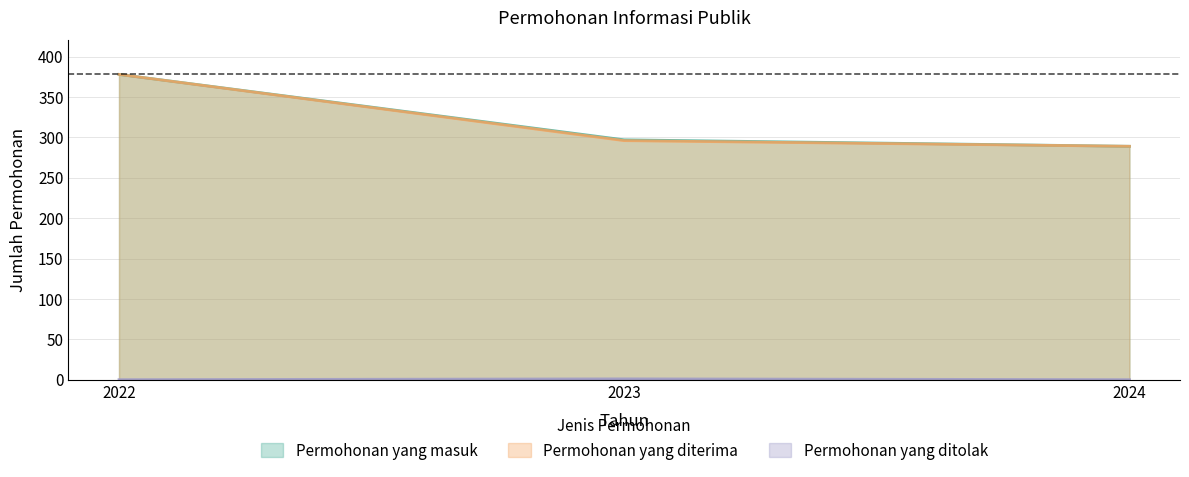

What is the sum of all Permohonan yang ditolak values?

1